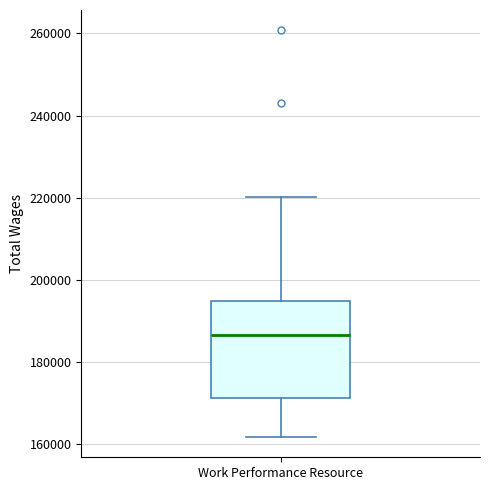

Read this box plot against the y-axis: the position of the median line, the range covered by the box, and the ends of both whiskers. The values are not printed on the chart, so give them approximately, as read against the axis.

median 186000, box 172000 to 194000, whiskers 162000 to 220000